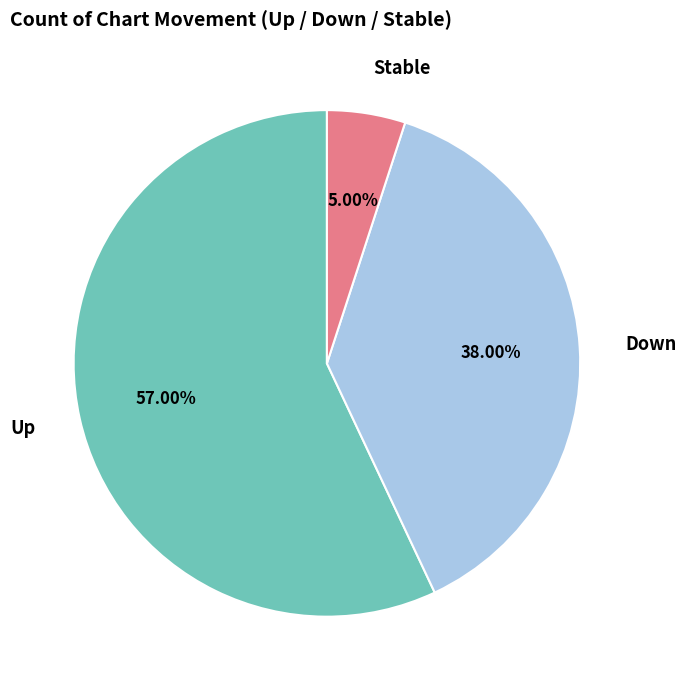

Is there a majority slice in this chart?

Yes